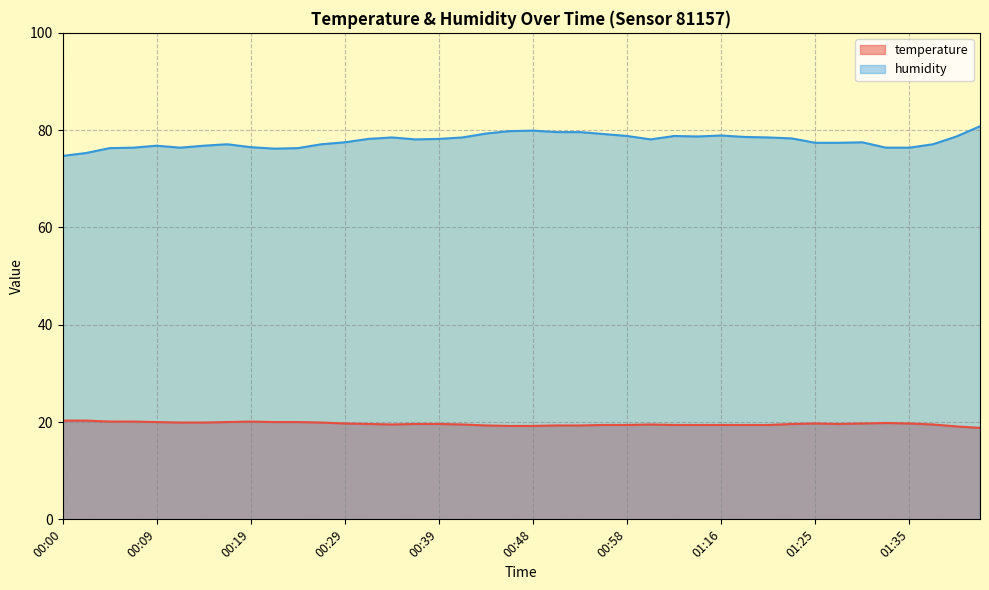

What is the approximate value of temperature at 00:12?

19.9